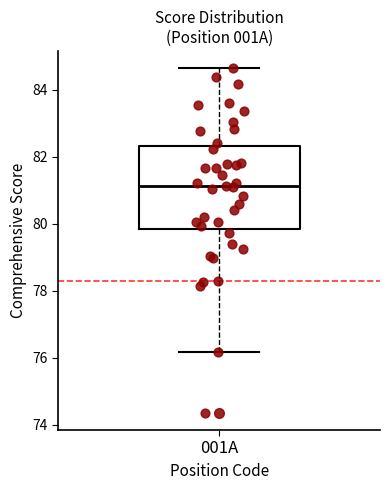

Read this box plot against the y-axis: the position of the median line, the range covered by the box, and the ends of both whiskers. The values are not printed on the chart, so give them approximately, as read against the axis.

median 81.2, box 79.8 to 82.4, whiskers 76.2 to 84.6